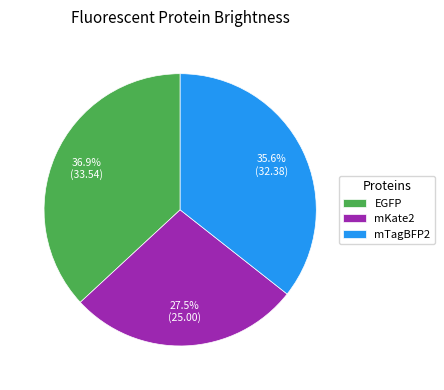

Count the number of slices in the pie.

3